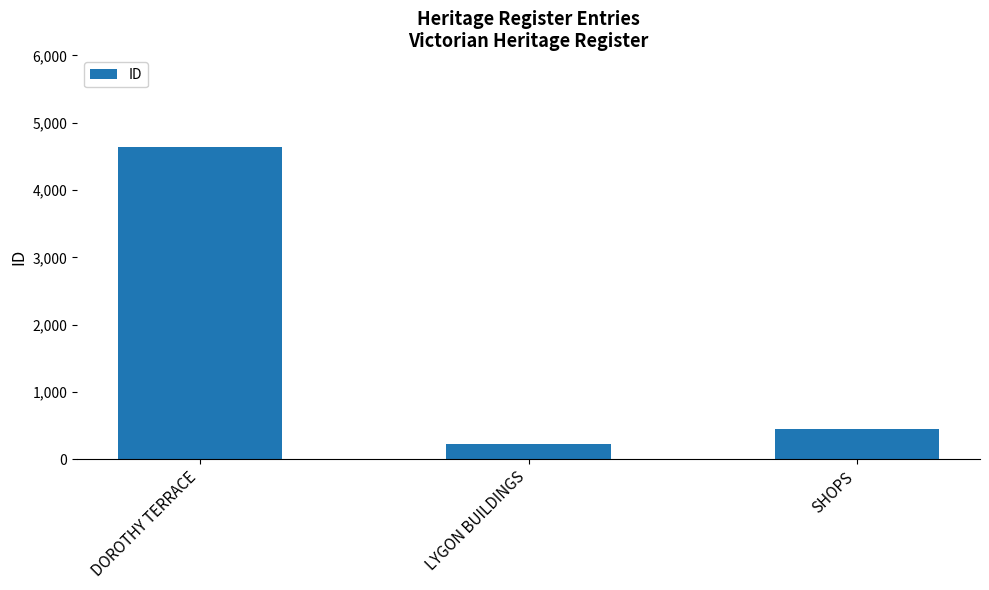

Is it true that the value at SHOPS is 195?

False